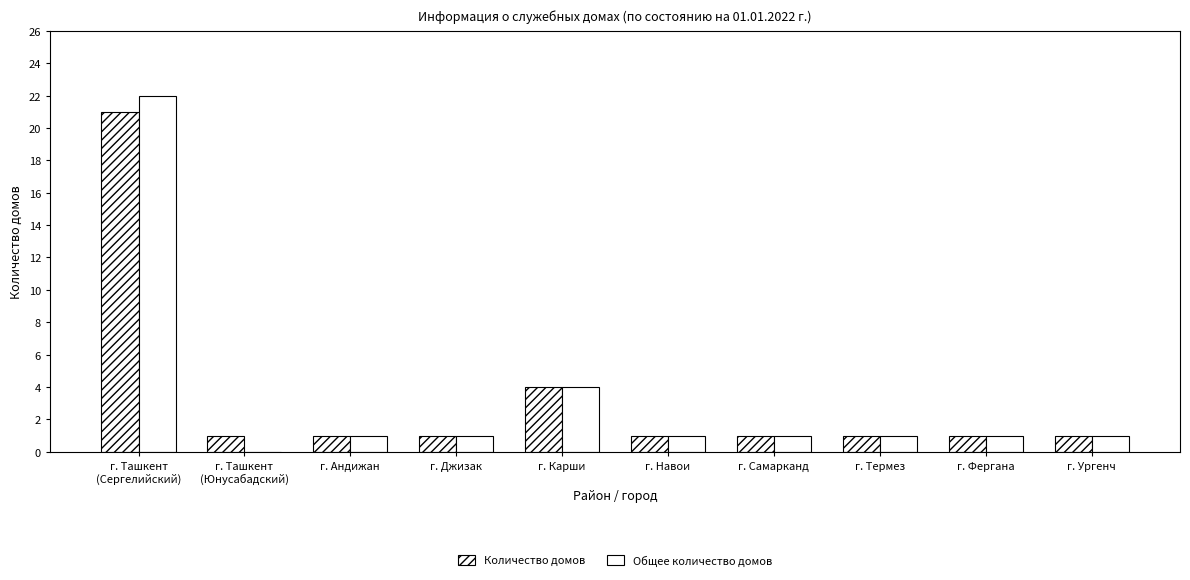

Which series has the largest total across all categories?

Количество домов